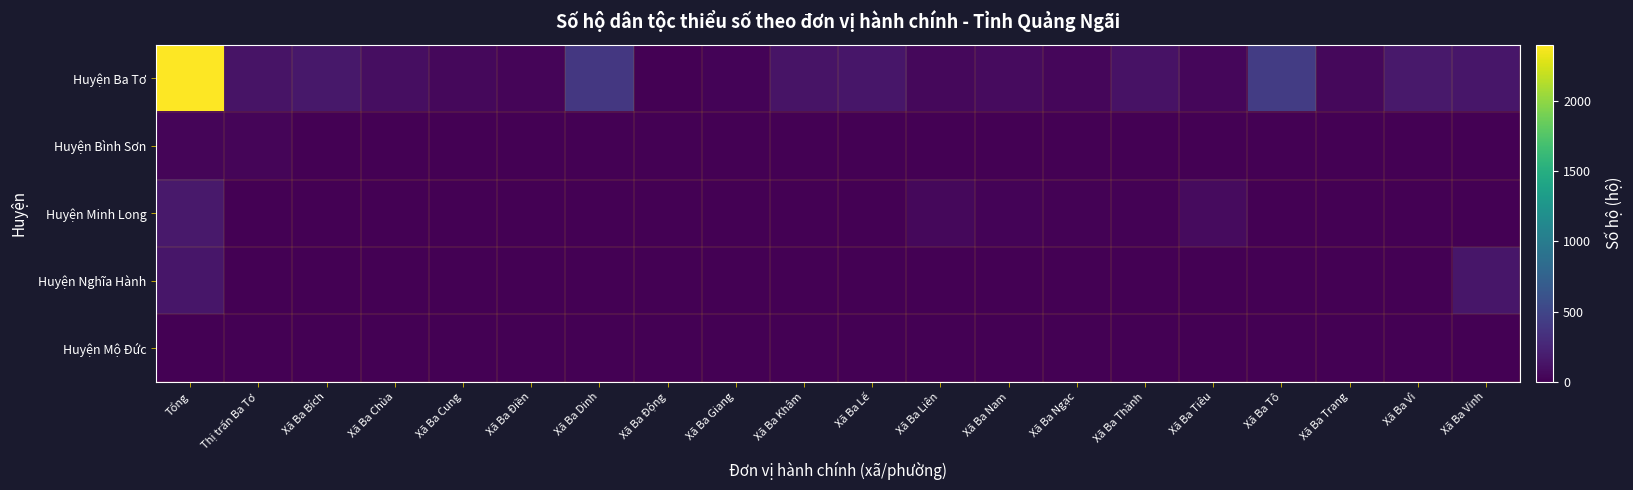

Reading left to right, transcribe all the data shown in this chart.

Huyện Ba Tơ: Tổng=2402	Thị trấn Ba Tơ=129	Xã Ba Bích=157	Xã Ba Chùa=86	Xã Ba Cung=55	Xã Ba Điền=35	Xã Ba Dinh=385	Xã Ba Động=0	Xã Ba Giang=27	Xã Ba Khâm=123	Xã Ba Lế=143	Xã Ba Liên=54	Xã Ba Nam=75	Xã Ba Ngạc=44	Xã Ba Thành=119	Xã Ba Tiêu=39	Xã Ba Tô=423	Xã Ba Trang=49	Xã Ba Vì=166	Xã Ba Vinh=145
Huyện Bình Sơn: Tổng=33	Thị trấn Ba Tơ=33	Xã Ba Bích=0	Xã Ba Chùa=0	Xã Ba Cung=0	Xã Ba Điền=0	Xã Ba Dinh=0	Xã Ba Động=0	Xã Ba Giang=0	Xã Ba Khâm=0	Xã Ba Lế=0	Xã Ba Liên=0	Xã Ba Nam=0	Xã Ba Ngạc=0	Xã Ba Thành=0	Xã Ba Tiêu=0	Xã Ba Tô=0	Xã Ba Trang=0	Xã Ba Vì=0	Xã Ba Vinh=0
Huyện Minh Long: Tổng=168	Thị trấn Ba Tơ=0	Xã Ba Bích=0	Xã Ba Chùa=0	Xã Ba Cung=0	Xã Ba Điền=0	Xã Ba Dinh=0	Xã Ba Động=0	Xã Ba Giang=0	Xã Ba Khâm=0	Xã Ba Lế=0	Xã Ba Liên=55	Xã Ba Nam=22	Xã Ba Ngạc=12	Xã Ba Thành=11	Xã Ba Tiêu=68	Xã Ba Tô=0	Xã Ba Trang=0	Xã Ba Vì=0	Xã Ba Vinh=0
Huyện Nghĩa Hành: Tổng=144	Thị trấn Ba Tơ=0	Xã Ba Bích=0	Xã Ba Chùa=0	Xã Ba Cung=0	Xã Ba Điền=0	Xã Ba Dinh=0	Xã Ba Động=0	Xã Ba Giang=0	Xã Ba Khâm=0	Xã Ba Lế=0	Xã Ba Liên=0	Xã Ba Nam=0	Xã Ba Ngạc=0	Xã Ba Thành=0	Xã Ba Tiêu=0	Xã Ba Tô=0	Xã Ba Trang=0	Xã Ba Vì=0	Xã Ba Vinh=144
Huyện Mộ Đức: Tổng=0	Thị trấn Ba Tơ=0	Xã Ba Bích=0	Xã Ba Chùa=0	Xã Ba Cung=0	Xã Ba Điền=0	Xã Ba Dinh=0	Xã Ba Động=0	Xã Ba Giang=0	Xã Ba Khâm=0	Xã Ba Lế=0	Xã Ba Liên=0	Xã Ba Nam=0	Xã Ba Ngạc=0	Xã Ba Thành=0	Xã Ba Tiêu=0	Xã Ba Tô=0	Xã Ba Trang=0	Xã Ba Vì=0	Xã Ba Vinh=0